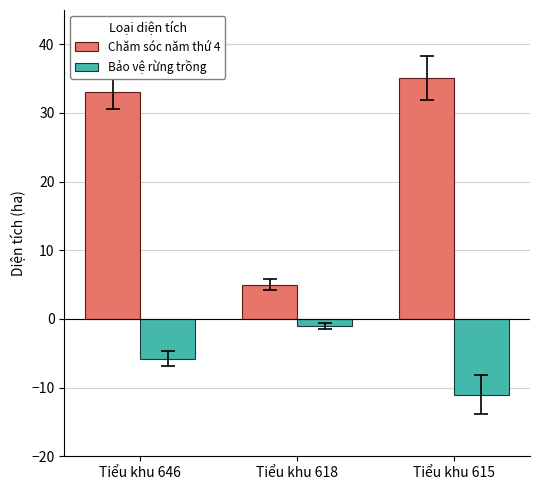

How many series are shown in this chart?

2